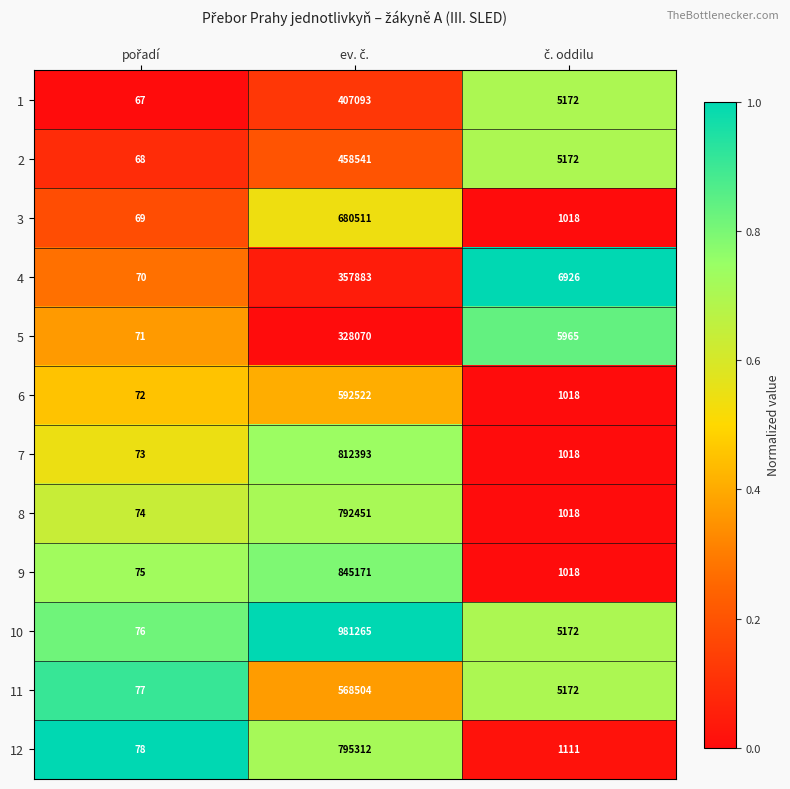

Which series has the largest total across all categories?

10